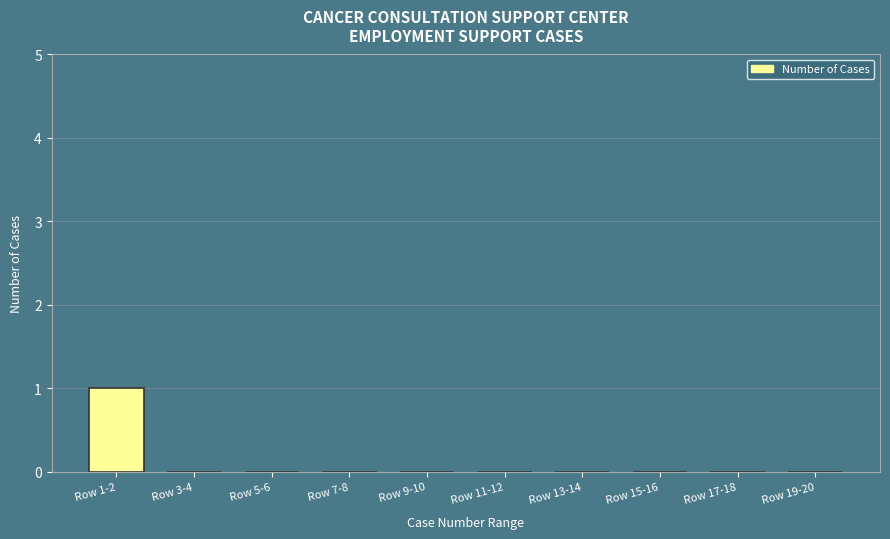

Reading left to right, list all the values displayed in this chart.

Row 1-2=1	Row 3-4=0	Row 5-6=0	Row 7-8=0	Row 9-10=0	Row 11-12=0	Row 13-14=0	Row 15-16=0	Row 17-18=0	Row 19-20=0